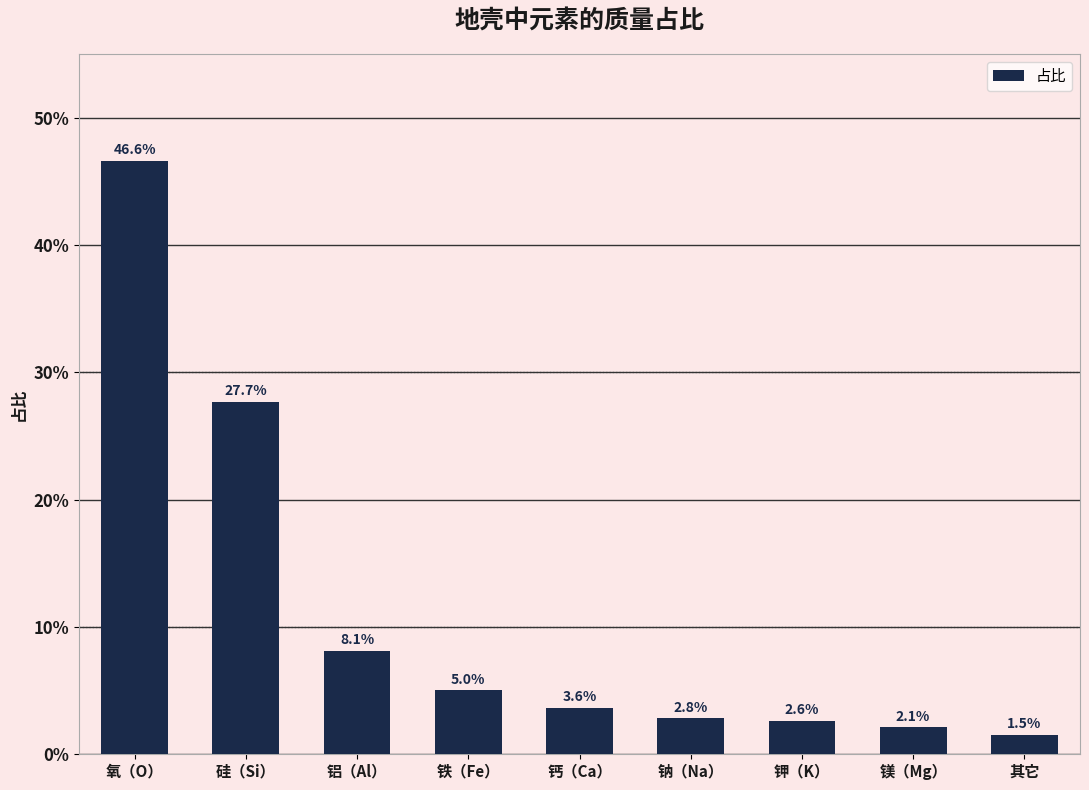

What is the label of the 9th bar from the left?

其它